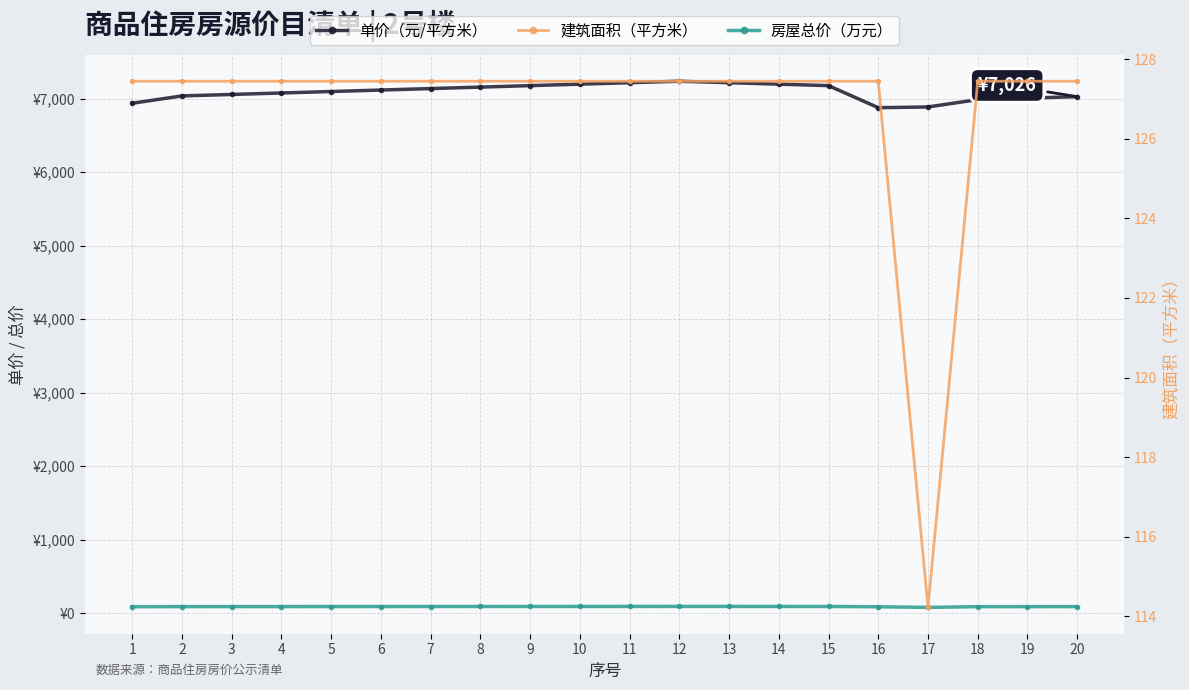

What is the value of the 房屋总价（万元） point at the 16th from the left?

87.6